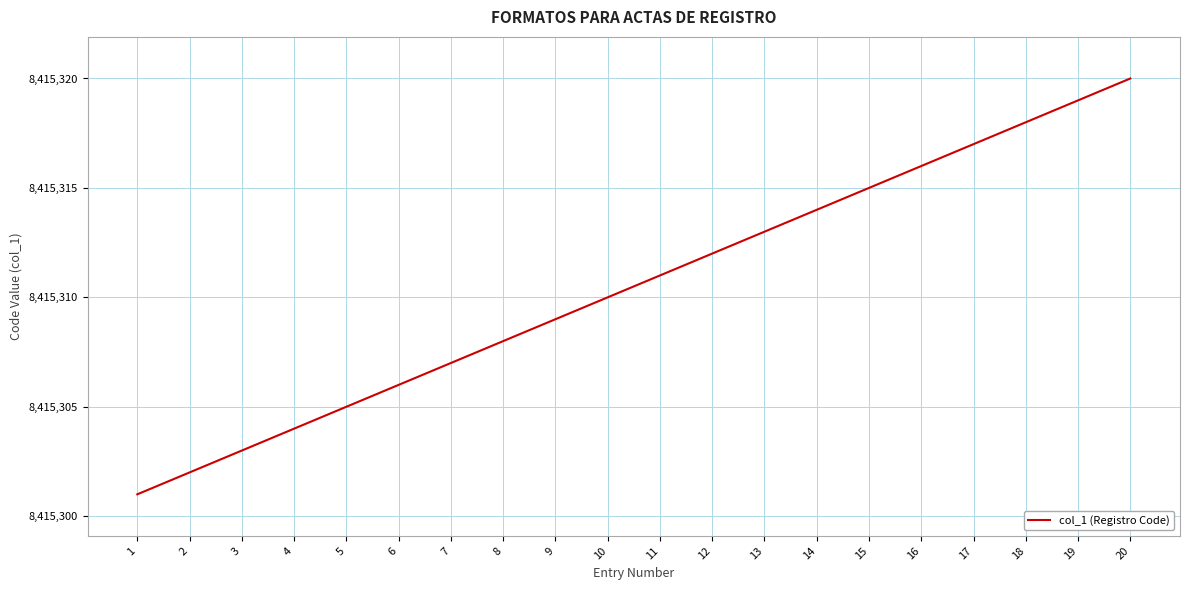

Rank the categories by value from highest to lowest.

20, 19, 18, 17, 16, 15, 14, 13, 12, 11, 10, 9, 8, 7, 6, 5, 4, 3, 2, 1